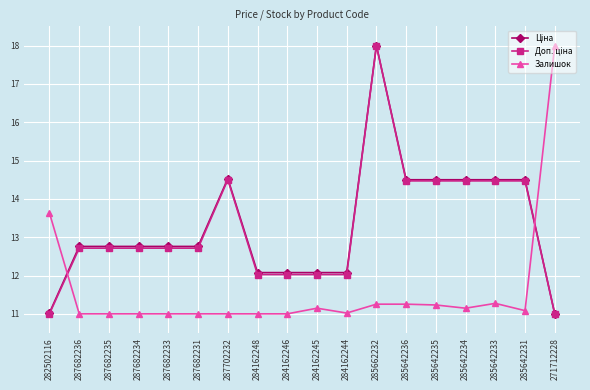

What is the label of the 3rd point from the right?

285642233